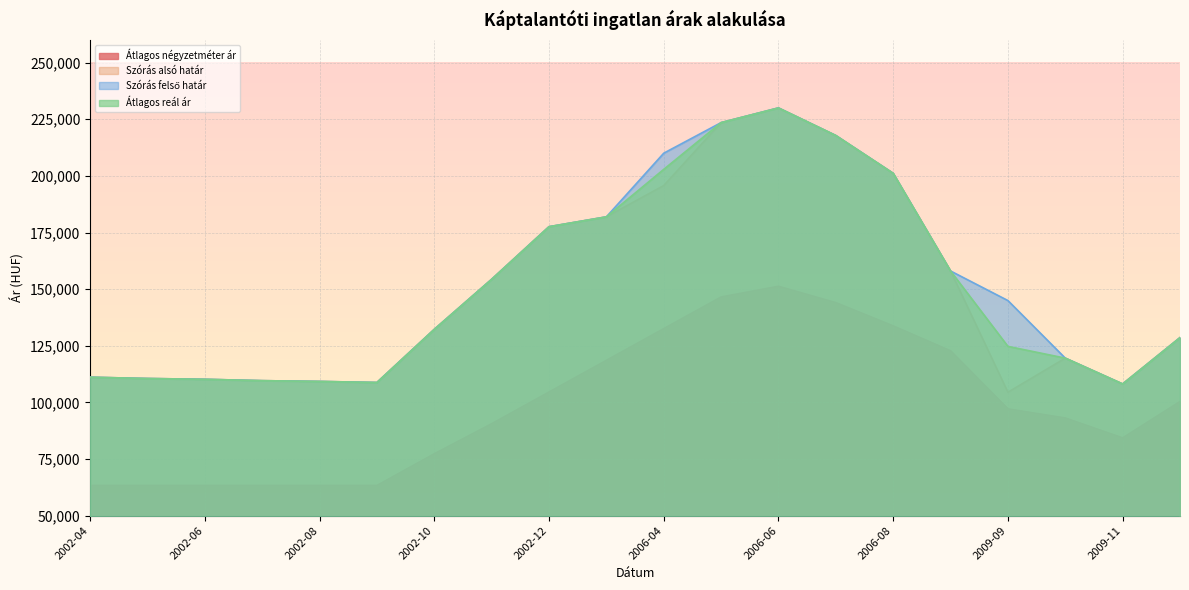

At 2006-03, list the series in order from largest to smallest.

Szórás alsó határ, Szórás felső határ, Átlagos reál ár, Átlagos négyzetméter ár